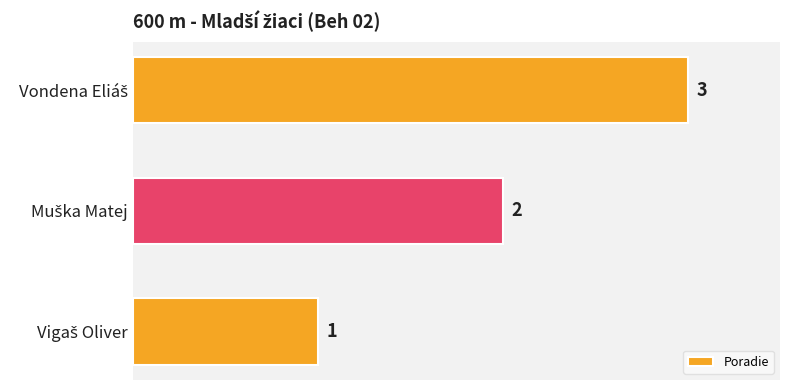

How many bars are there in total?

3